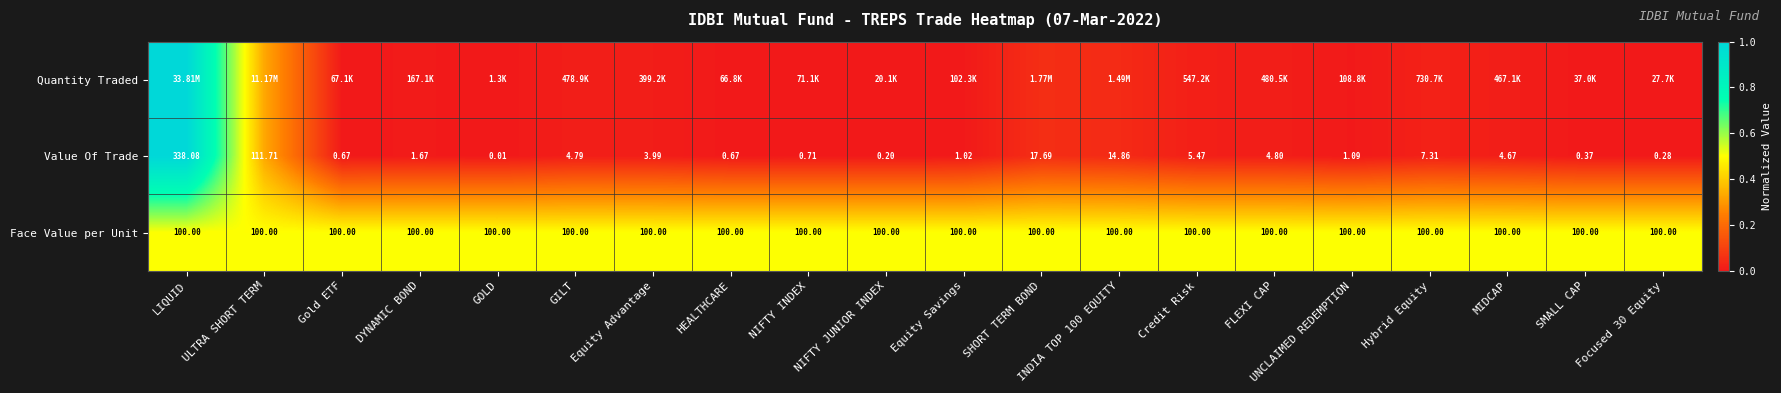

At how many categories does at least one series exceed 0?

20